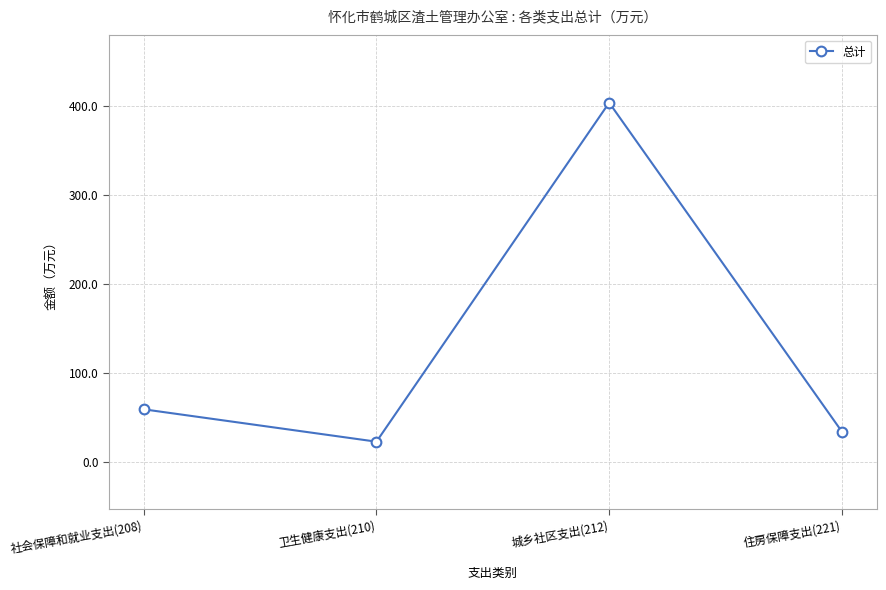

Reading right to left, extract all data points from this chart.

34.0	404.1	22.7	59.1